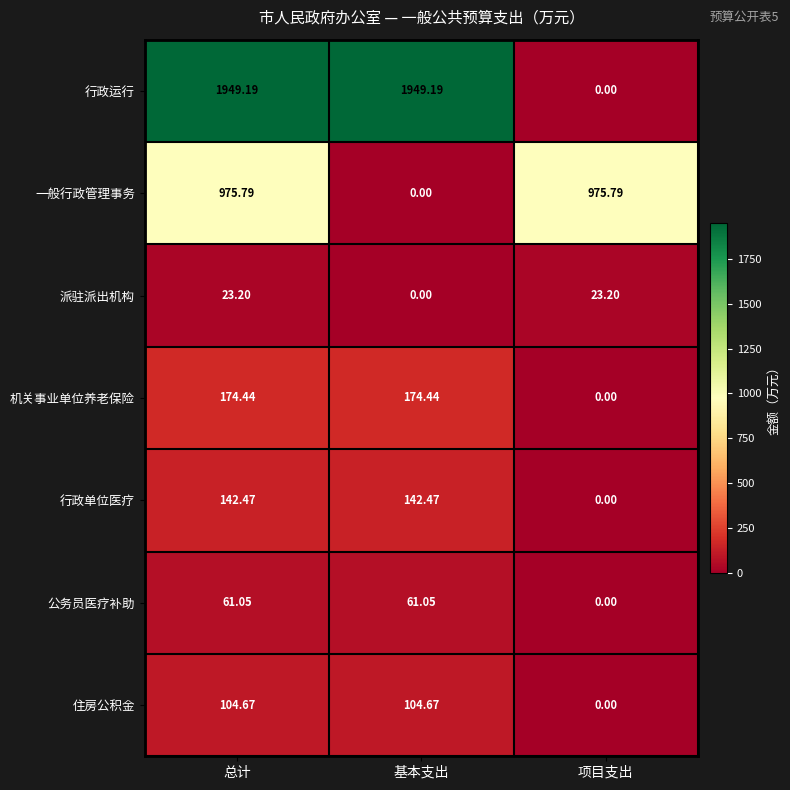

Is the value of 行政运行 at 总计 greater than the value of 行政单位医疗 at 总计?

Yes